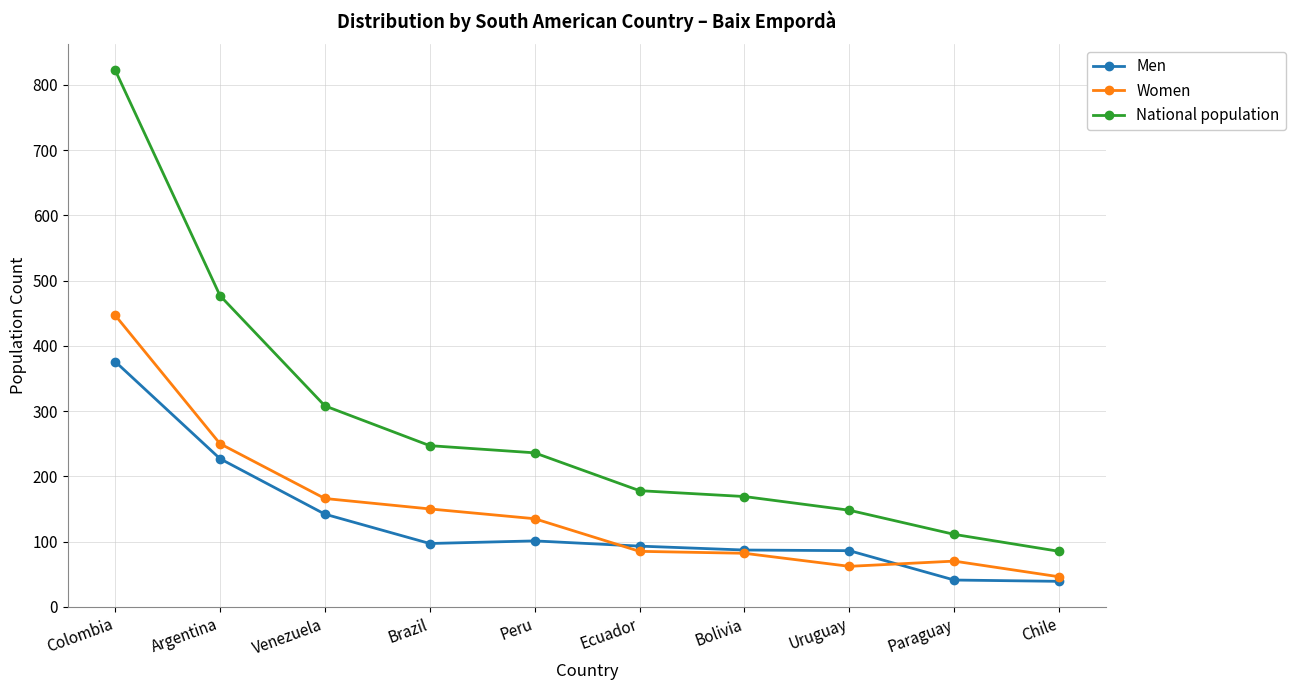

How many values in the Women series are below 135?

5